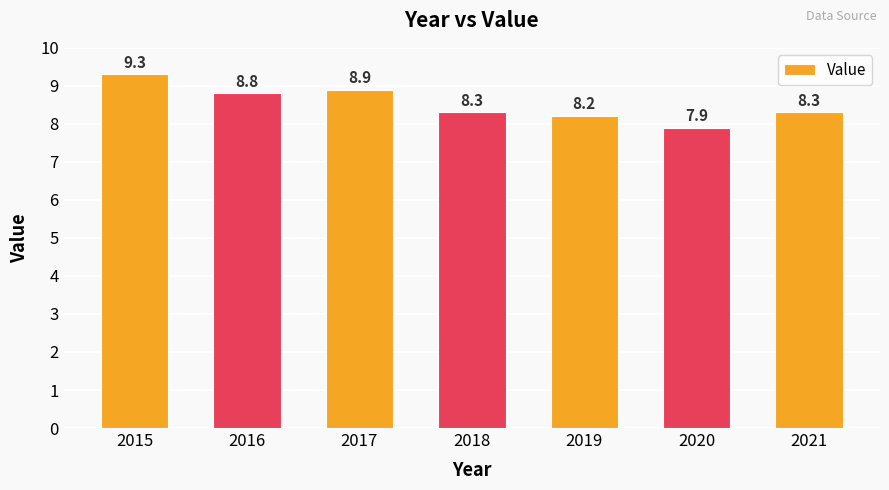

Is it true that the value at 2016 is 8.8?

True